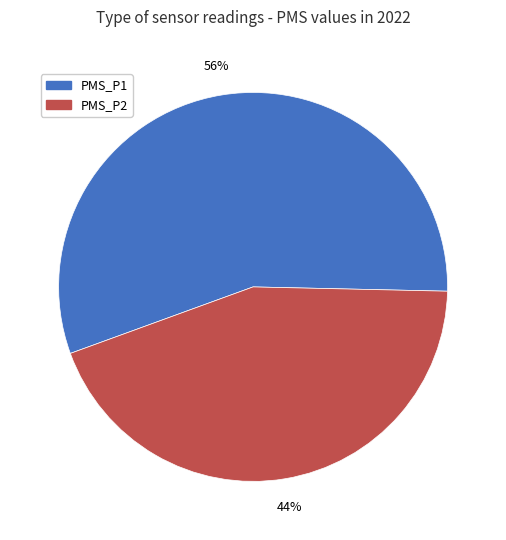

To the nearest percent, what is the difference between the largest and smallest slice percentages?

12%